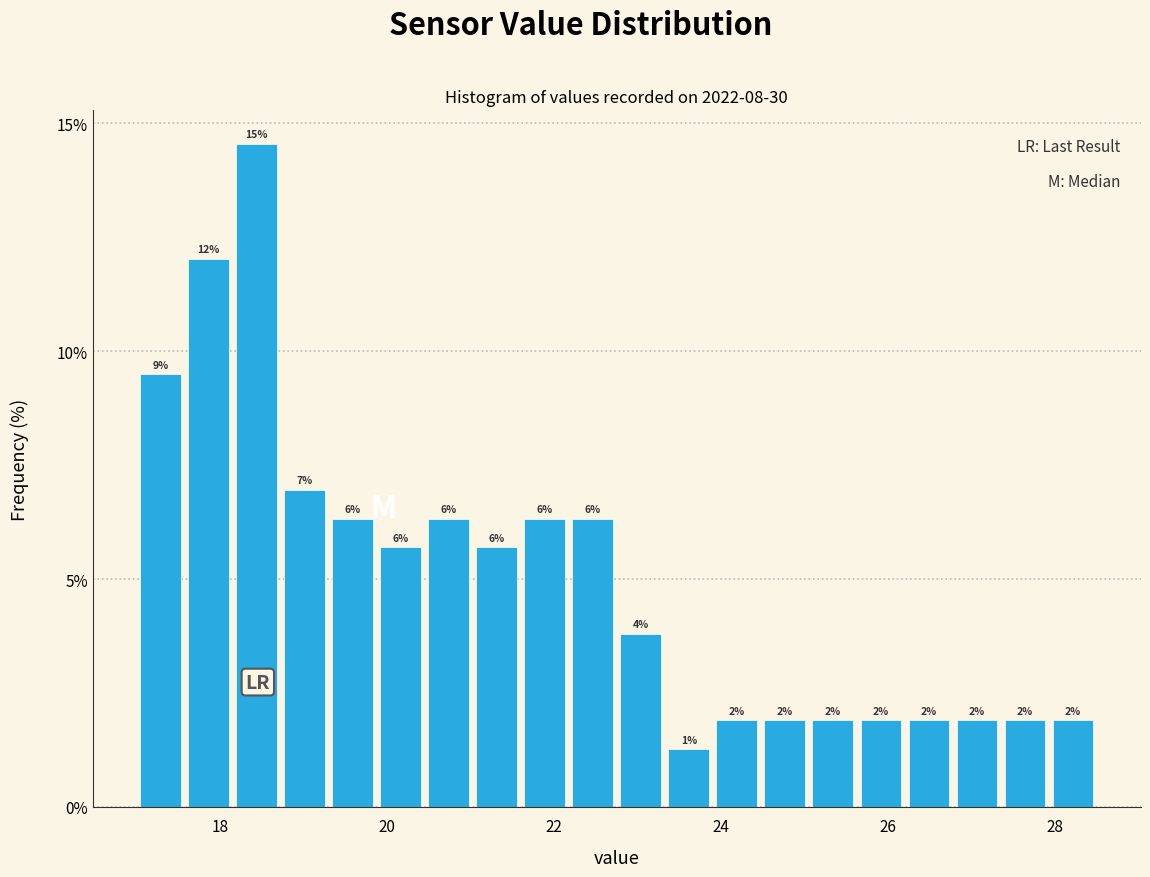

Around what value on the x-axis is the tallest bar? Give the approximate position of its centre, as read against the axis.

18.4